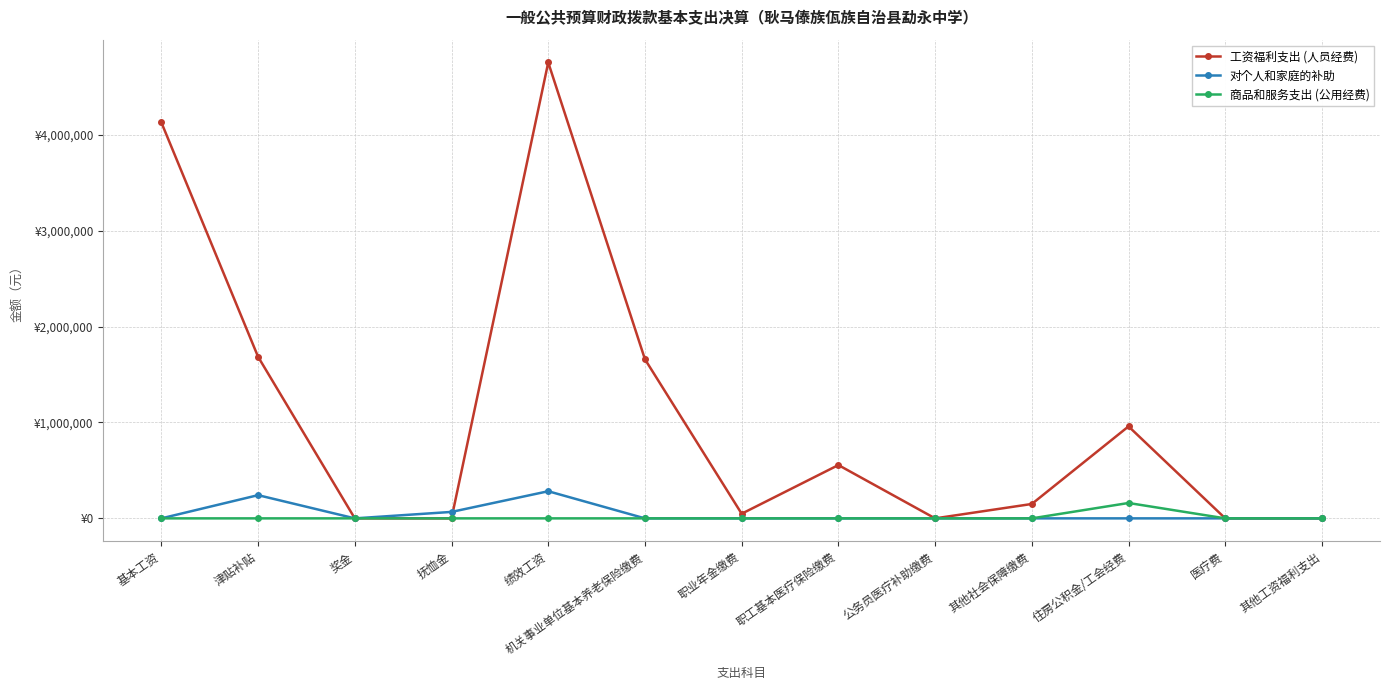

What is the value of the 工资福利支出 (人员经费) point at the 2nd from the left?

1684944.8